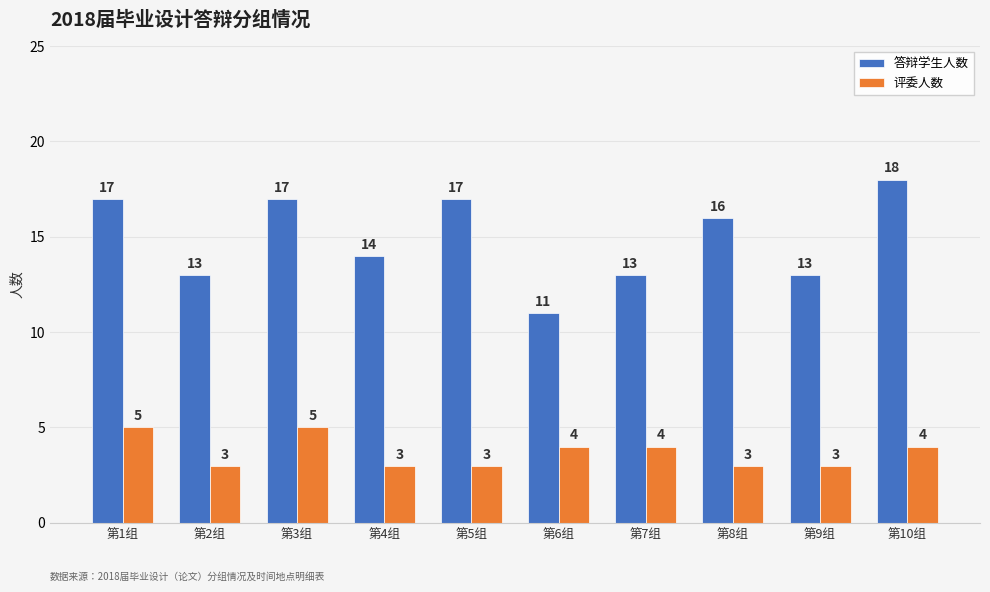

What is the label of the 9th bar from the right?

第2组